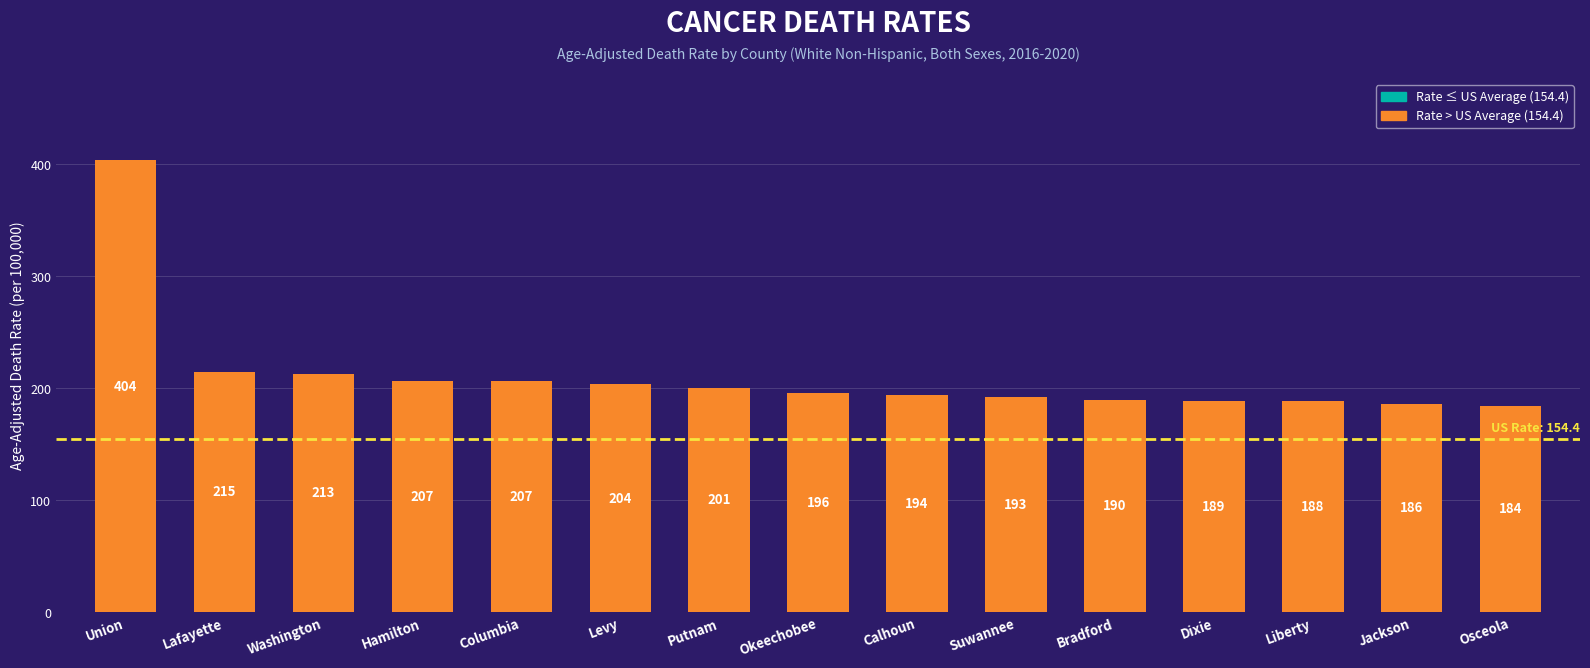

Where is the data nearest to the value 293?

Lafayette